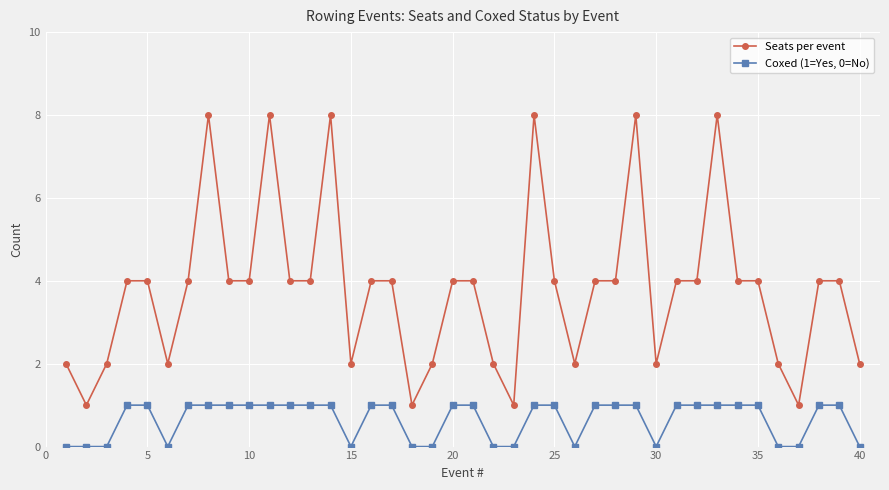

Reading left to right, extract all data points from this chart.

Seats per event: 2	1	2	4	4	2	4	8	4	4	8	4	4	8	2	4	4	1	2	4	4	2	1	8	4	2	4	4	8	2	4	4	8	4	4	2	1	4	4	2
Coxed (1=Yes, 0=No): 0	0	0	1	1	0	1	1	1	1	1	1	1	1	0	1	1	0	0	1	1	0	0	1	1	0	1	1	1	0	1	1	1	1	1	0	0	1	1	0